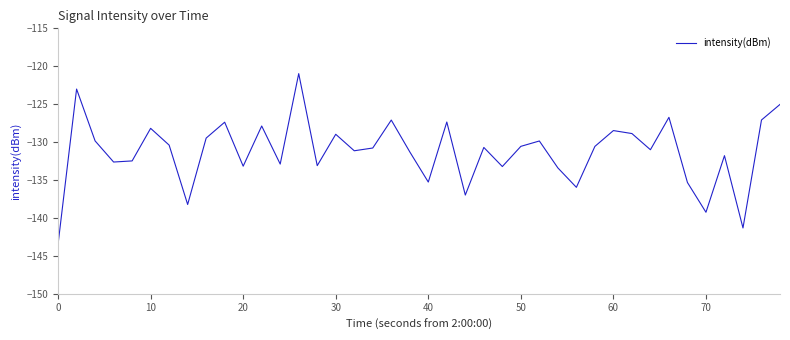

Count the number of data series in this chart.

1